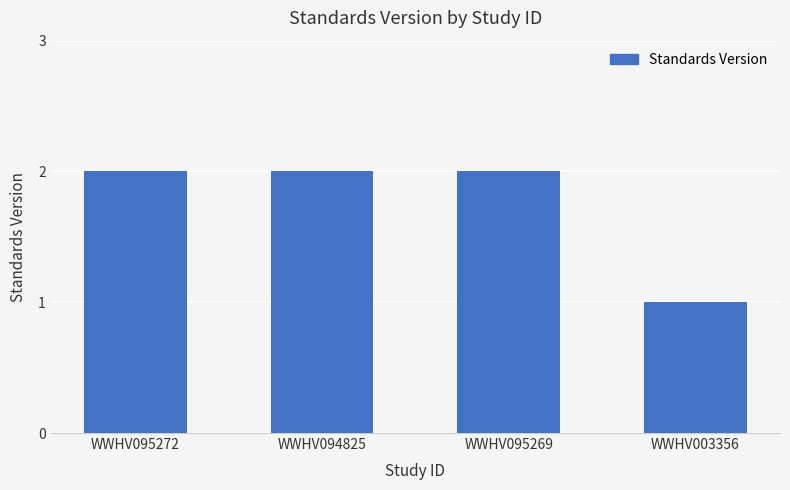

Where is the data nearest to the value 1?

WWHV003356